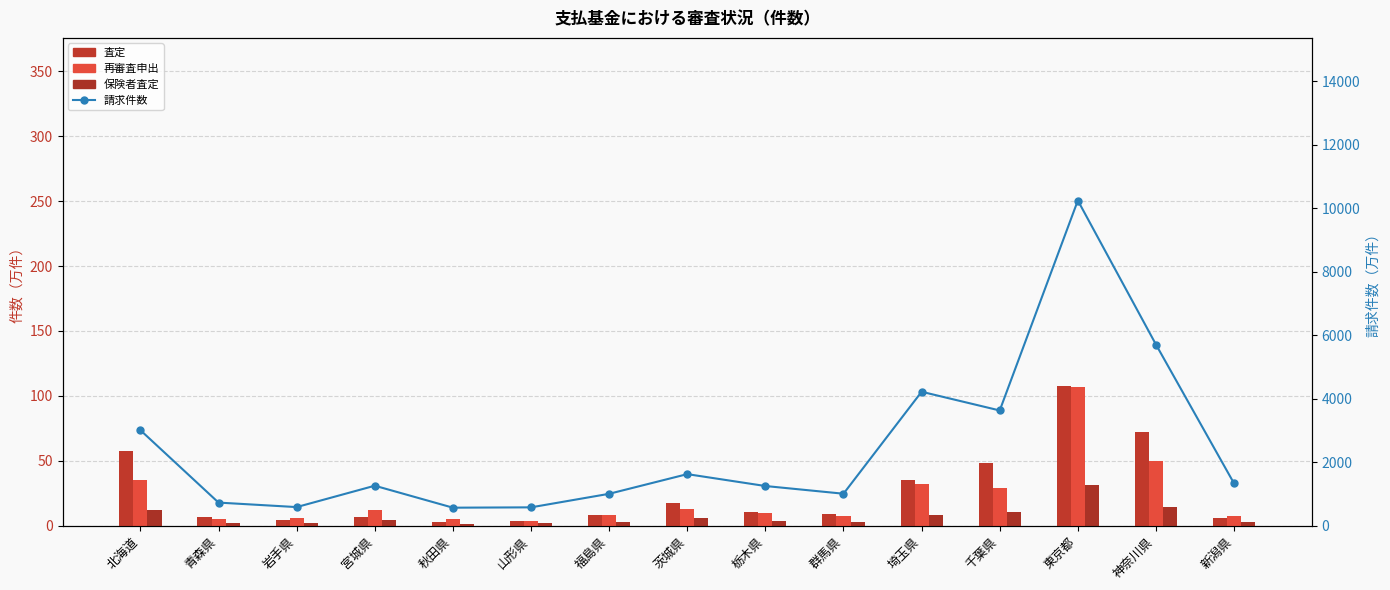

What is the difference between the 請求件数 values at 栃木県 and 宮城県?

9.4